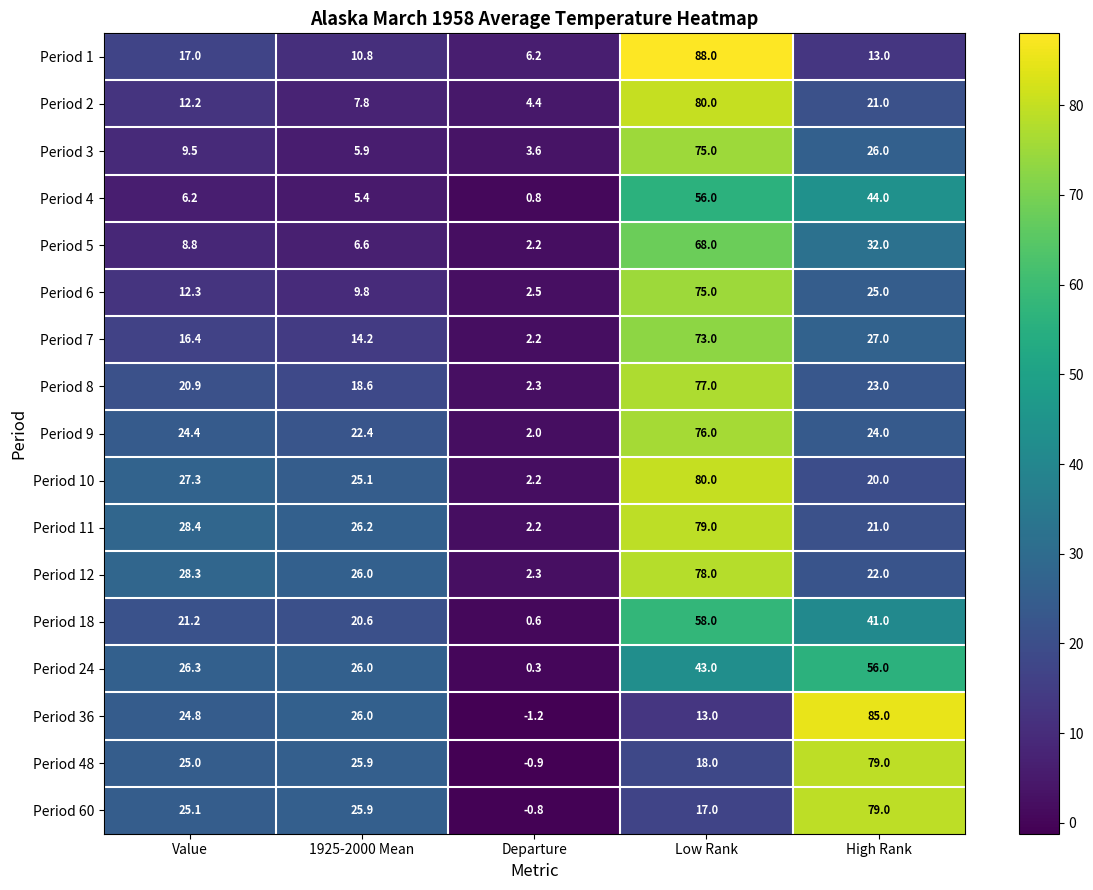

Which series has the largest range (max minus min)?

Period 36